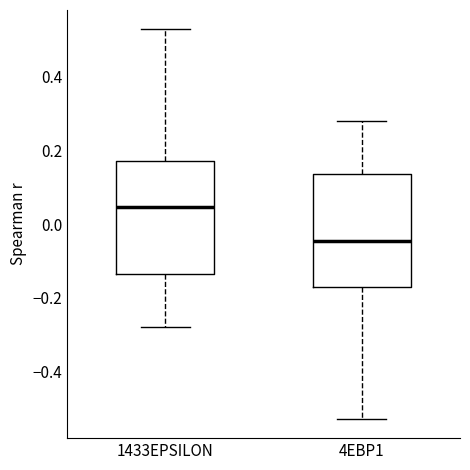

Reading left to right, read every box against the y-axis: the position of its median line, the range the box covers, and the ends of its whiskers. The values are not printed on the chart, so give them approximately, as read against the axis.

1433EPSILON: median 0.04, box -0.14 to 0.18, whiskers -0.28 to 0.52
4EBP1: median -0.04, box -0.18 to 0.14, whiskers -0.52 to 0.28